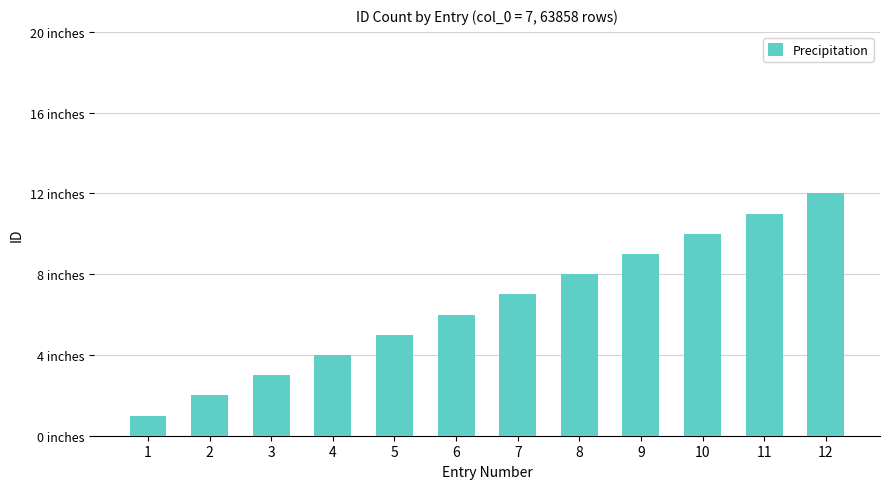

Reading right to left, transcribe all the data shown in this chart.

12	11	10	9	8	7	6	5	4	3	2	1